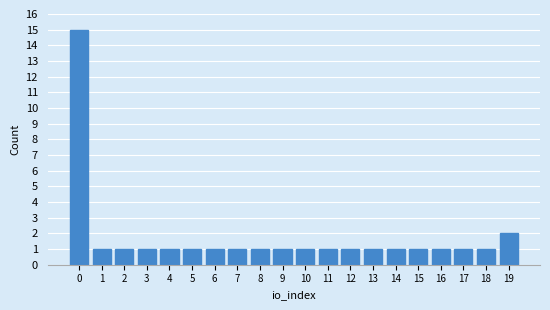

Reading left to right, transcribe all the data shown in this chart.

15	1	1	1	1	1	1	1	1	1	1	1	1	1	1	1	1	1	1	2